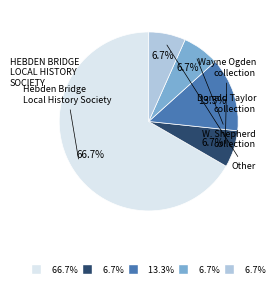

Does any single category account for the majority?

Yes